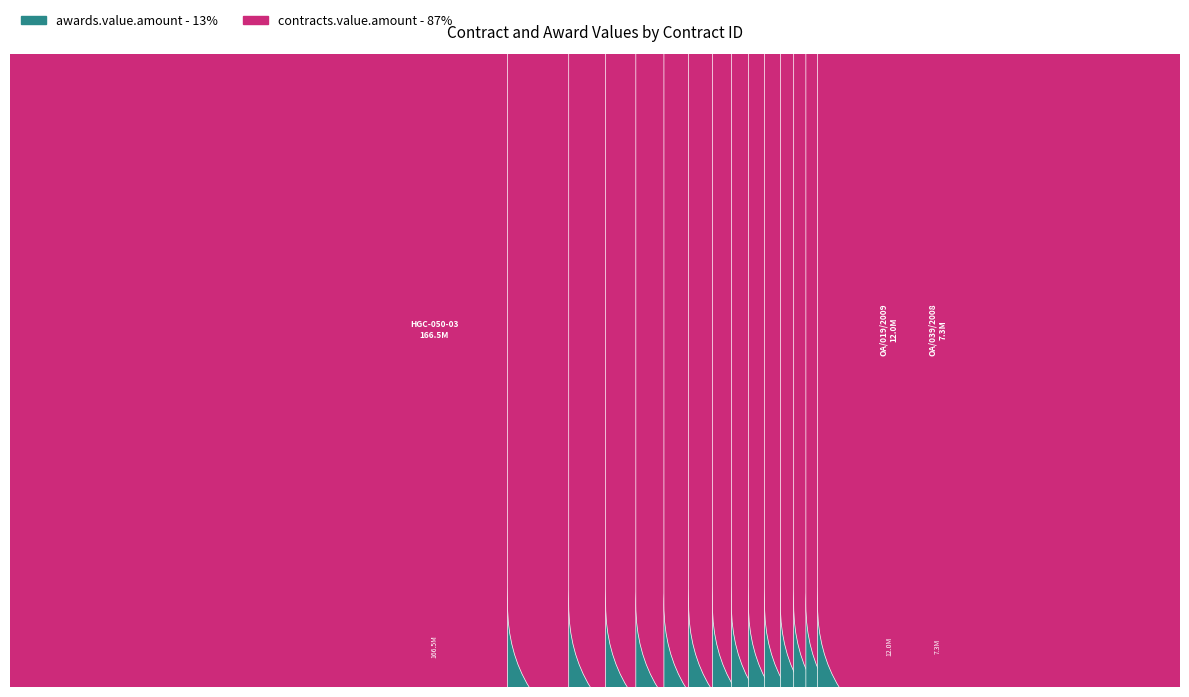

What position from the right is OA/018/2009?

5